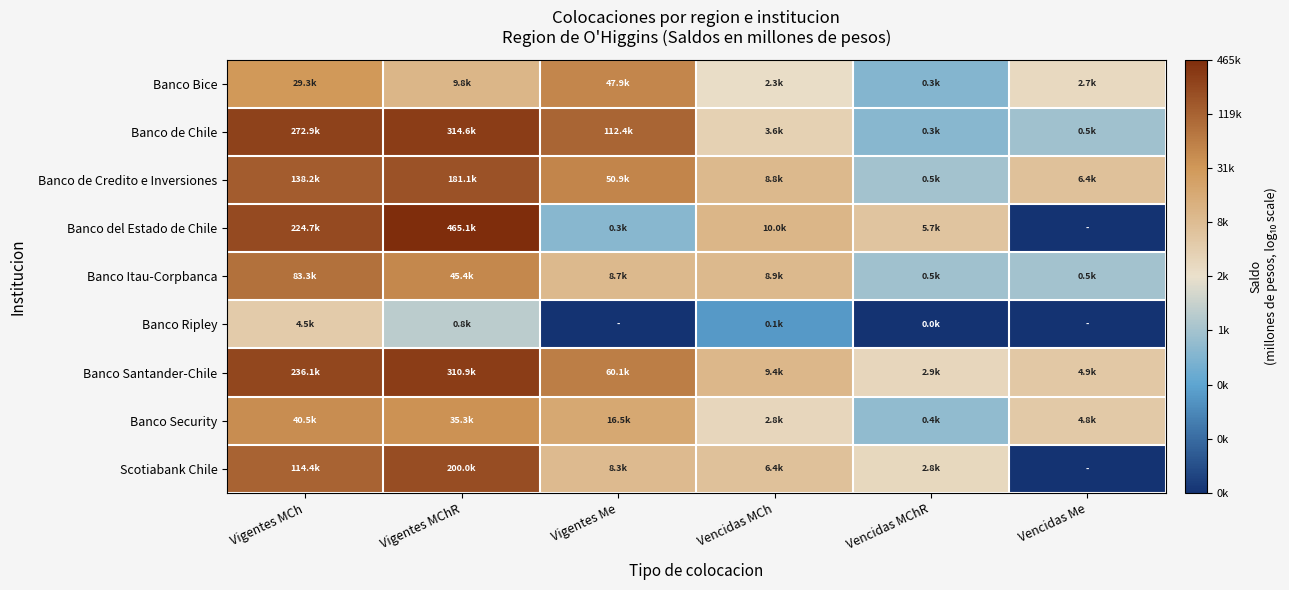

At Vencidas MChR, list the series in order from largest to smallest.

Banco del Estado de Chile, Banco Santander-Chile, Scotiabank Chile, Banco de Credito e Inversiones, Banco Itau-Corpbanca, Banco Security, Banco de Chile, Banco Bice, Banco Ripley